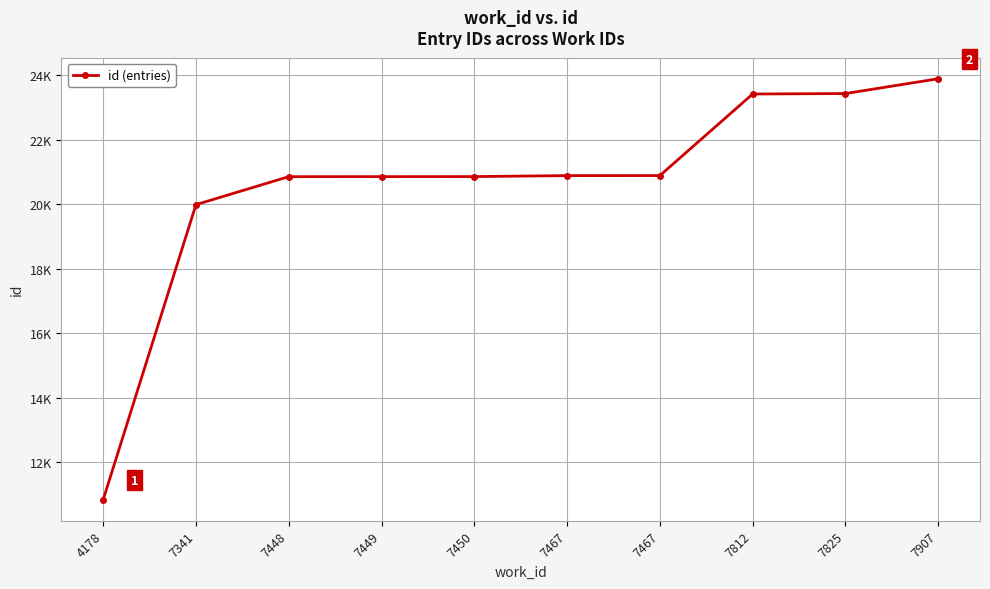

Does the chart display data point markers on the line(s)?

Yes